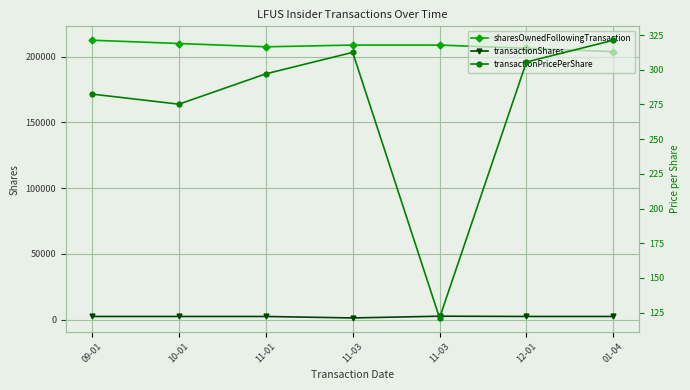

At how many categories does at least one series exceed 102995?

7